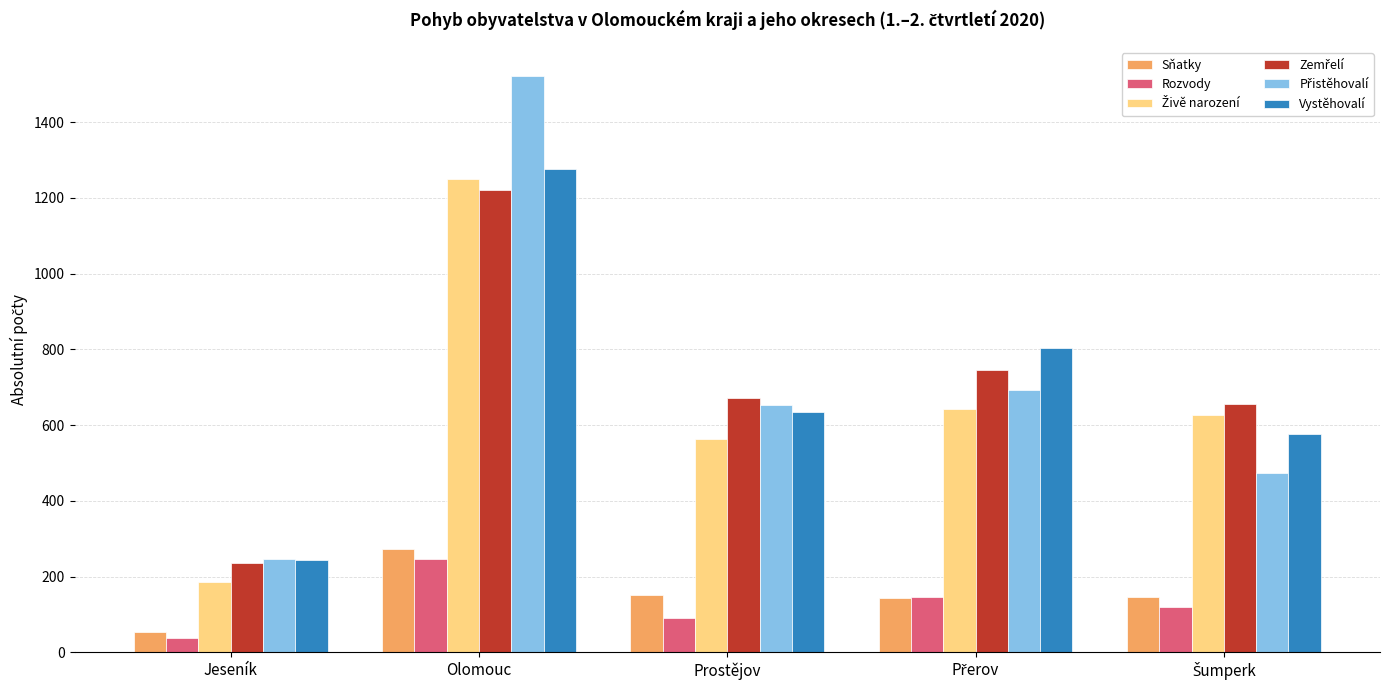

What is the difference between the highest and lowest values at Olomouc?

1274